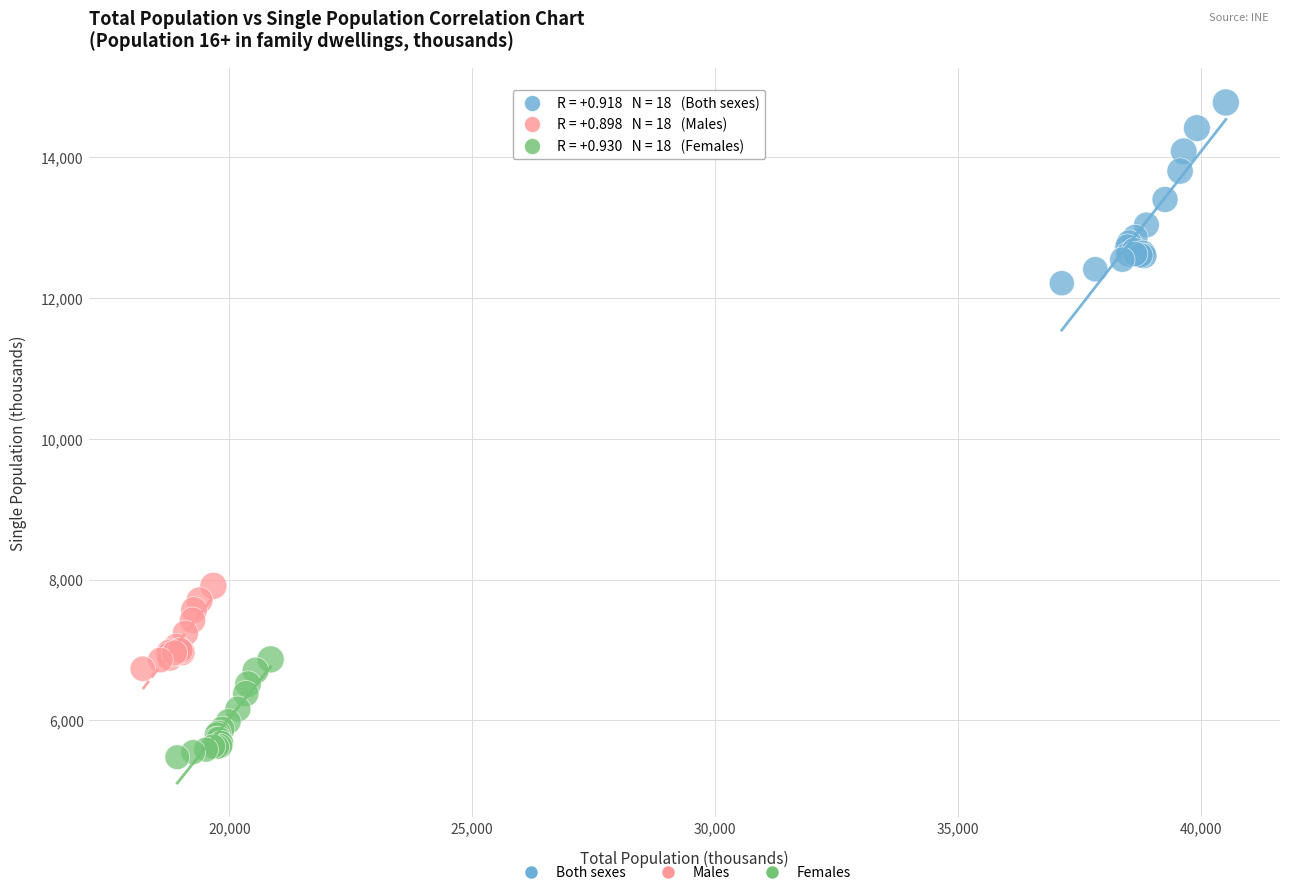

What are all the series names shown in the legend?

Both sexes, Males, Females